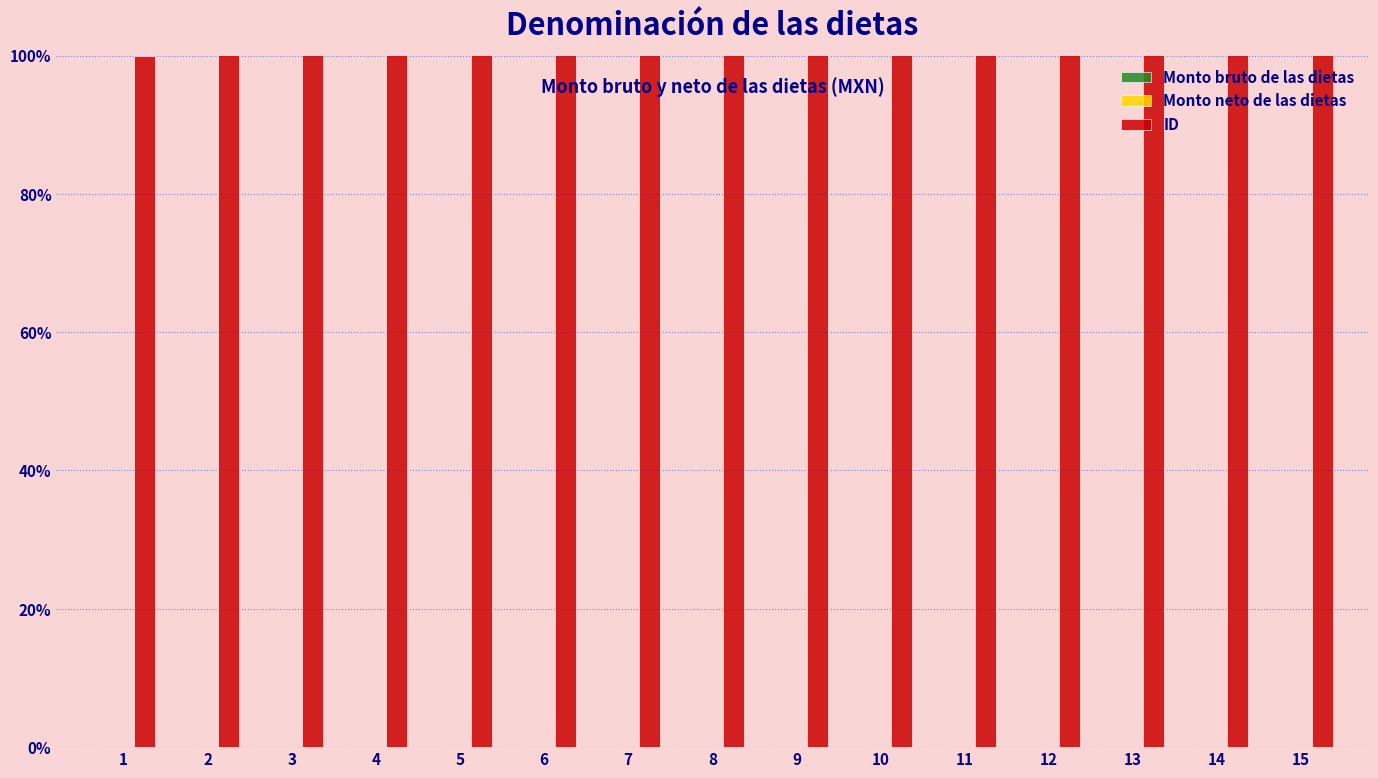

At which category is the sum across all series the highest?

15